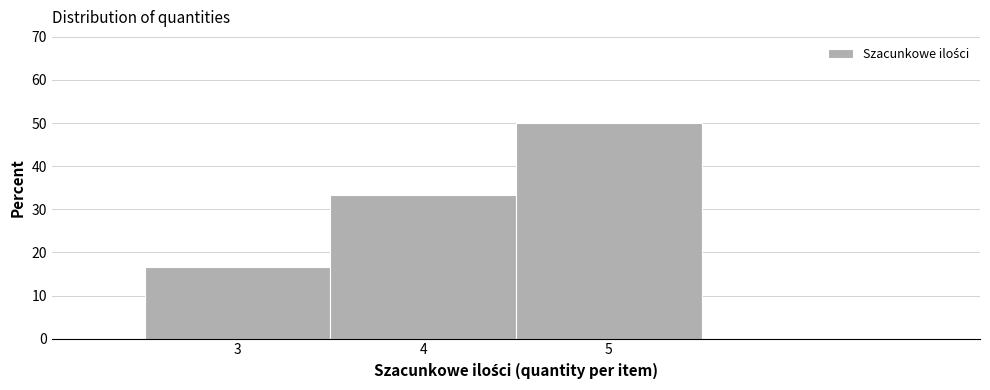

Reading left to right, list every bar in this chart as the range it spans on the x-axis followed by its height. The values are not printed on the chart, so give them approximately, as read against the axis.

2.5 to 3.5: 17
3.5 to 4.5: 33
4.5 to 5.5: 50